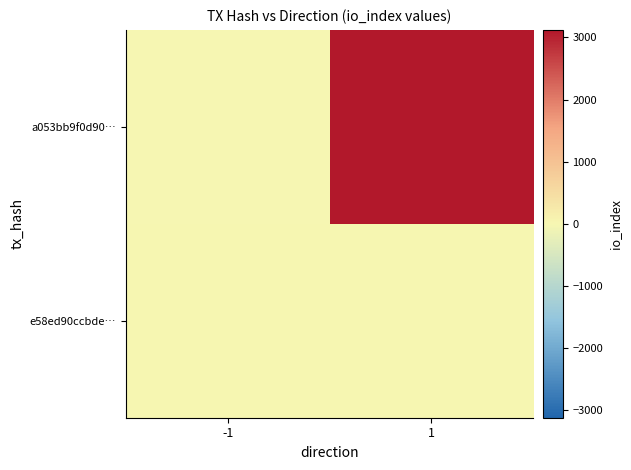

What is the difference between the highest and lowest values at -1?

2